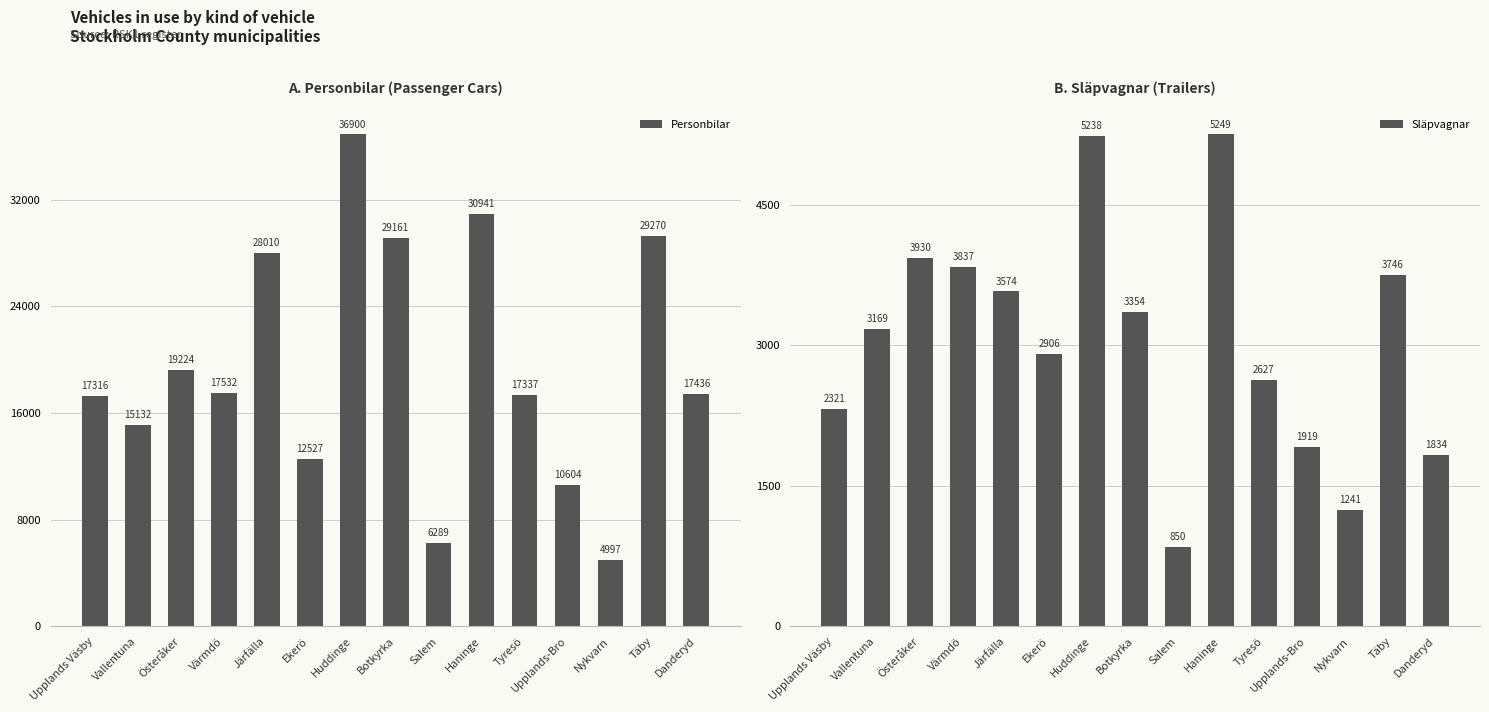

Where is Personbilar nearest to the value 20948?

Österåker